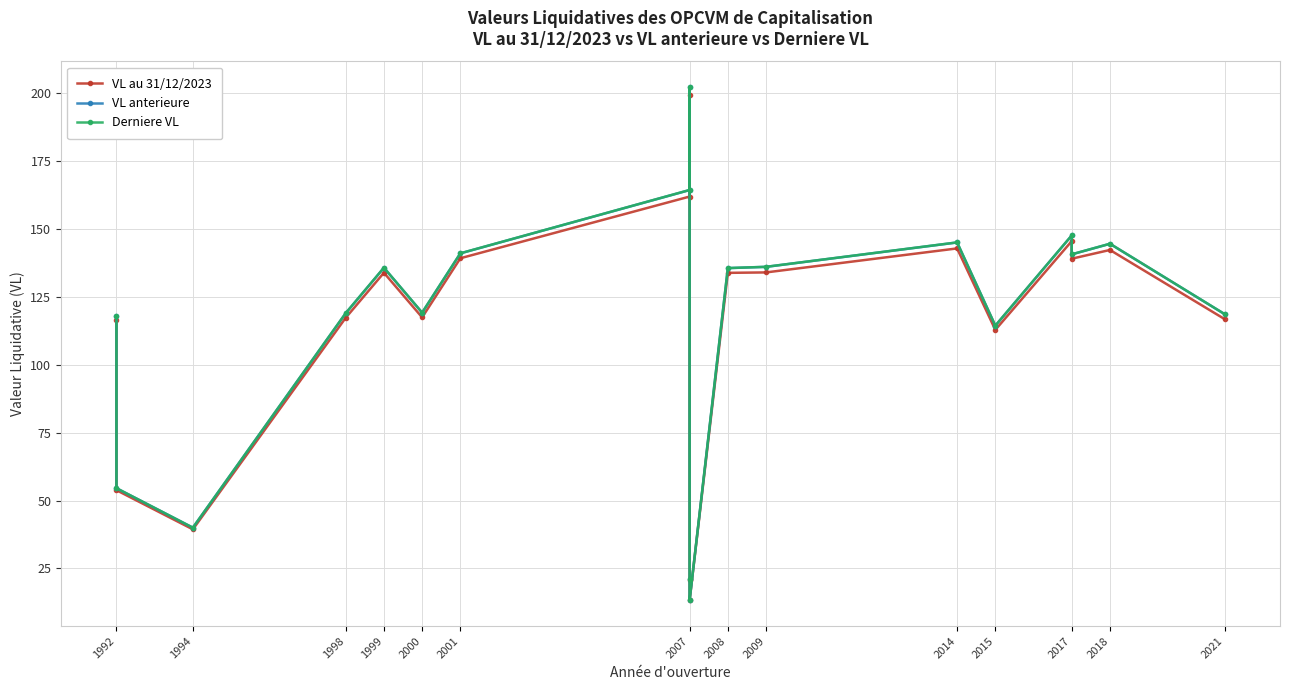

Which series has the largest range (max minus min)?

Derniere VL